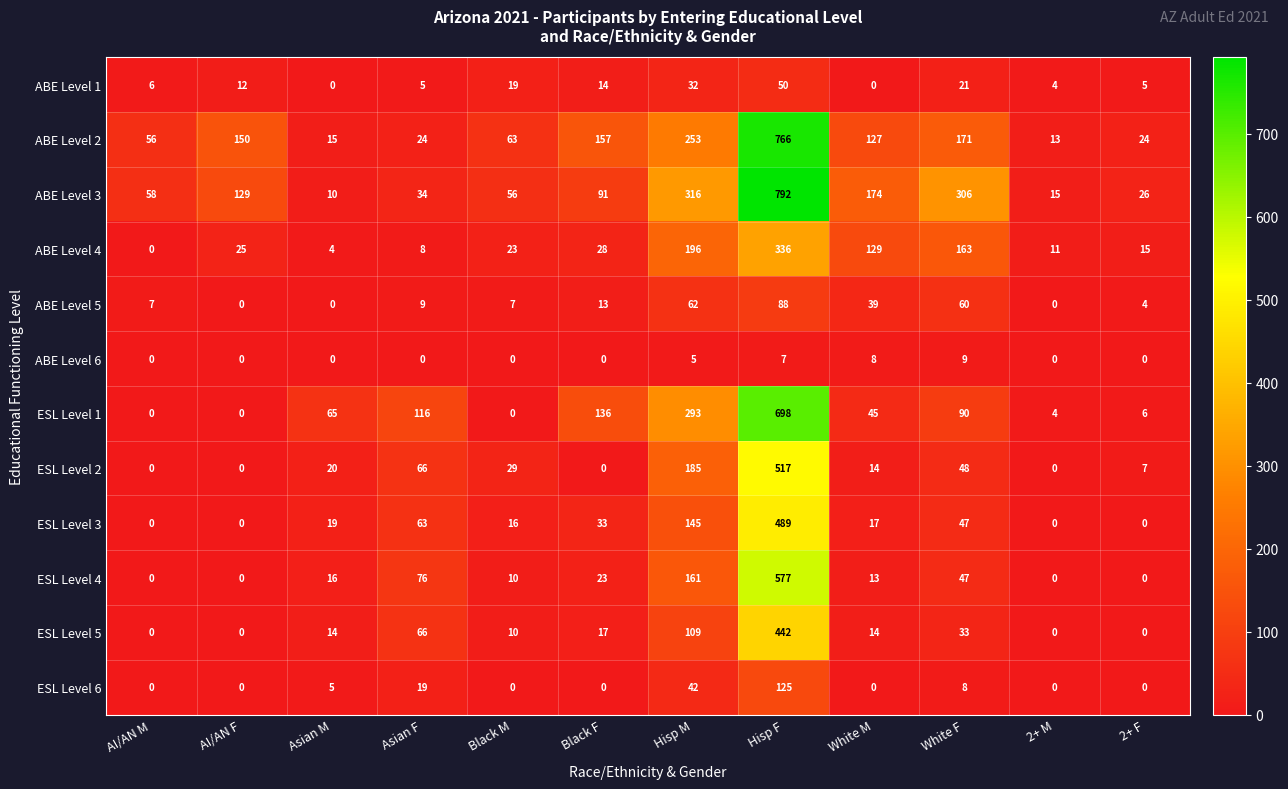

At which category is the sum across all series the highest?

Hisp F